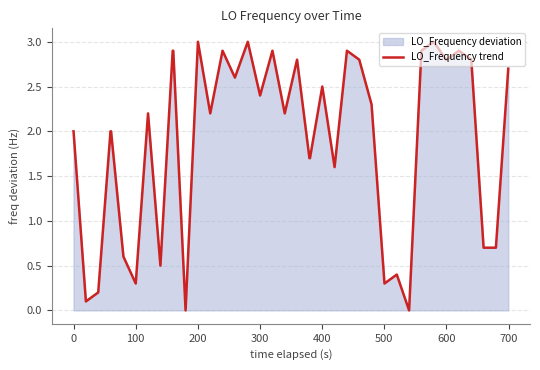

What is the difference between the maximum and minimum values?

3.0